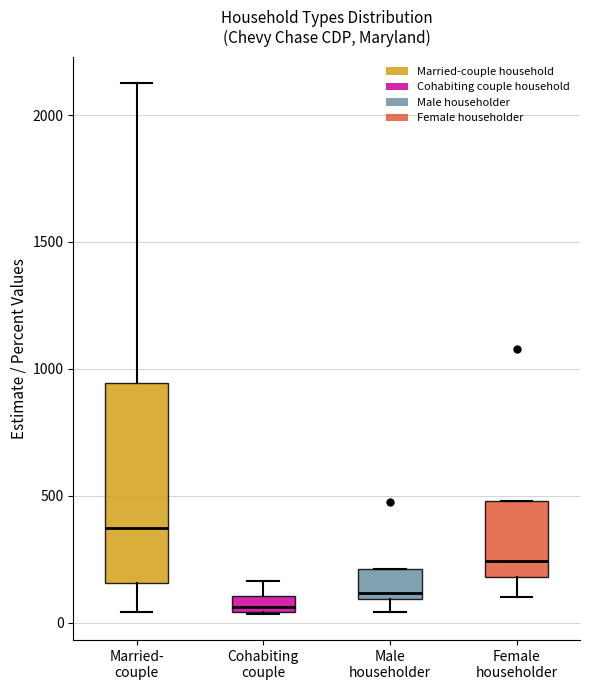

Which box has the highest median line?

Married- couple